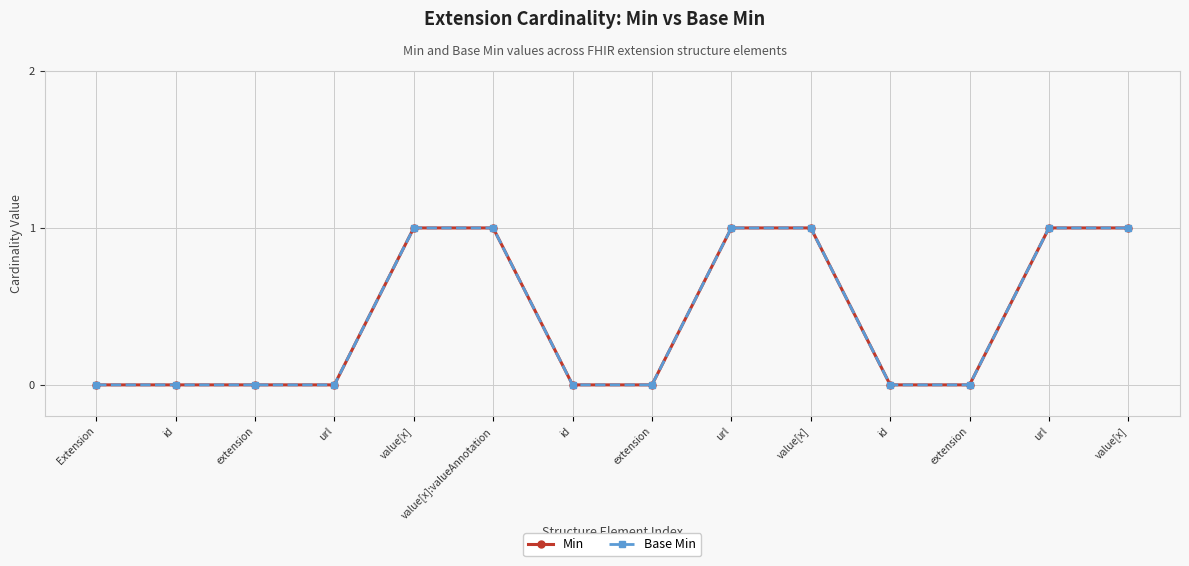

What is the label of the 12th point from the right?

extension